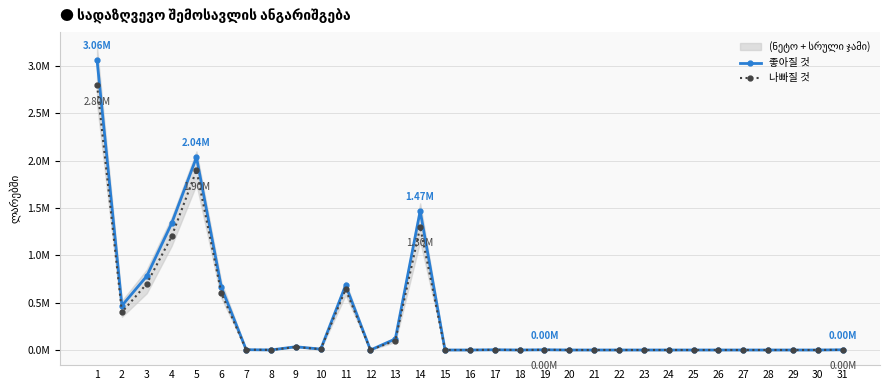

What is the sum of the 나빠질 것 values at 2 and 6?

1000000.0